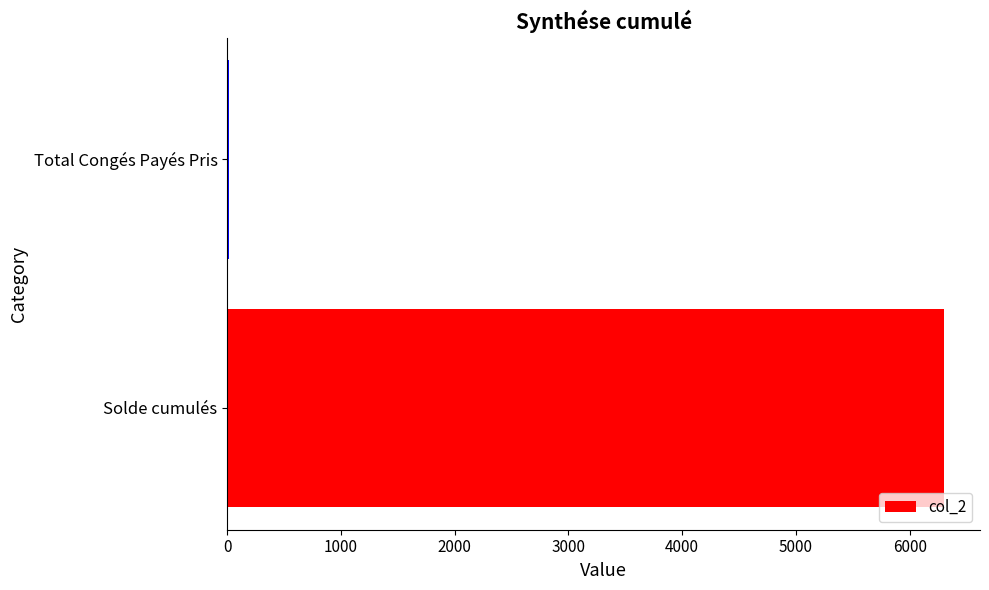

Is it true that the value at Solde cumulés is 3347.9?

False